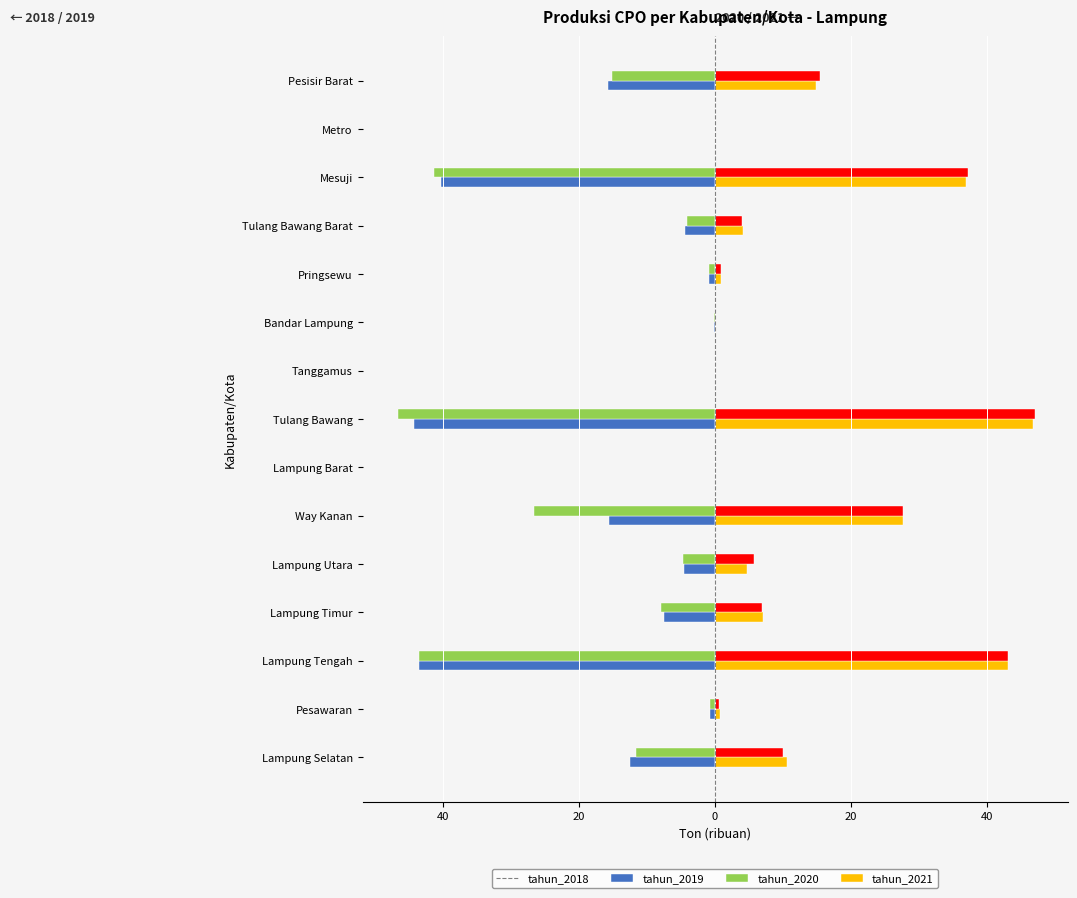

What are all the series names shown in the legend?

tahun_2018, tahun_2019, tahun_2020, tahun_2021